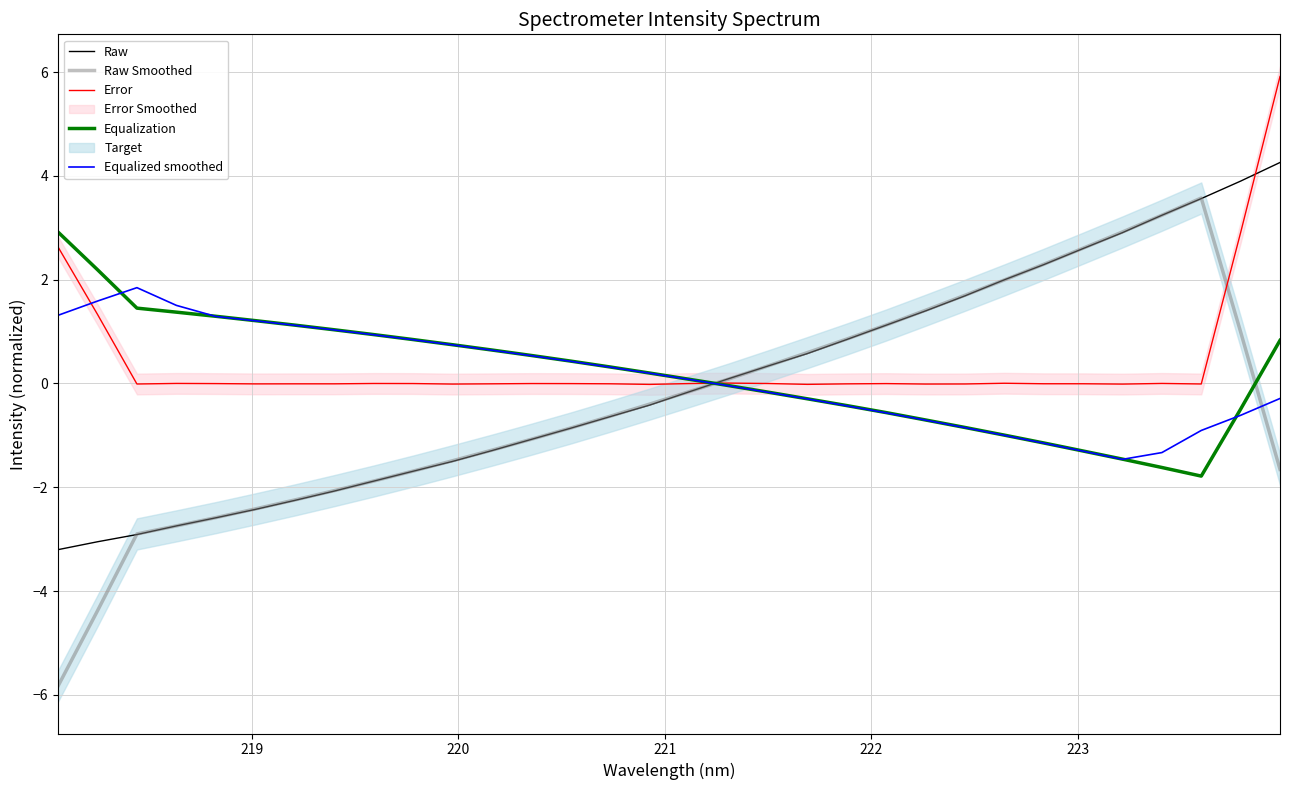

What is the maximum value for Equalization?

2.9